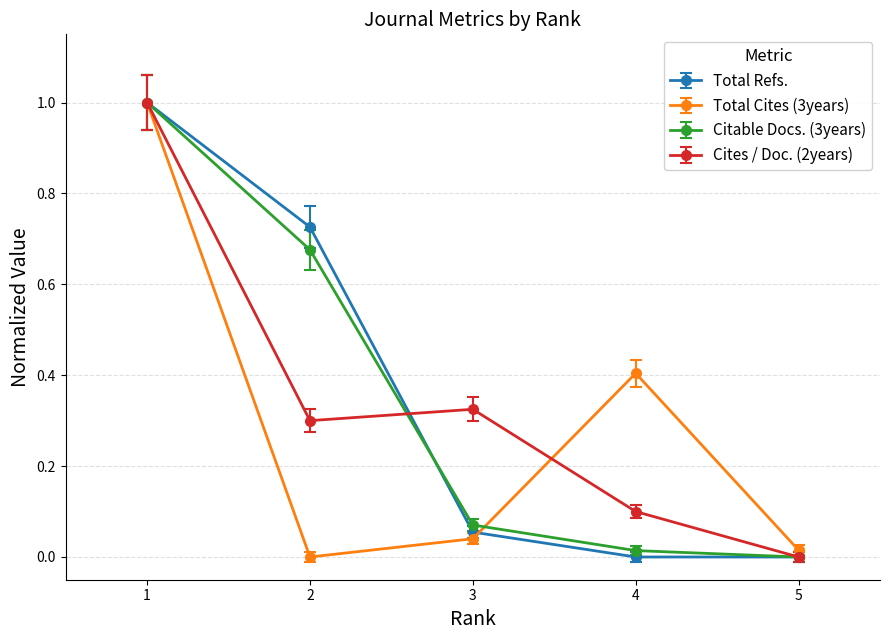

What is the difference between the highest and lowest values at 4?

0.4